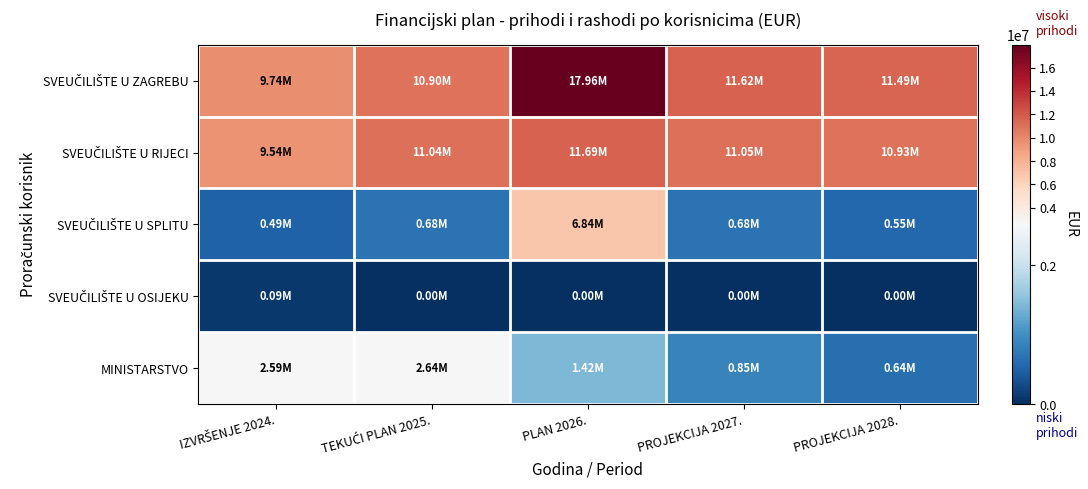

Which series changed the most between TEKUĆI PLAN 2025. and PROJEKCIJA 2028.?

MINISTARSTVO